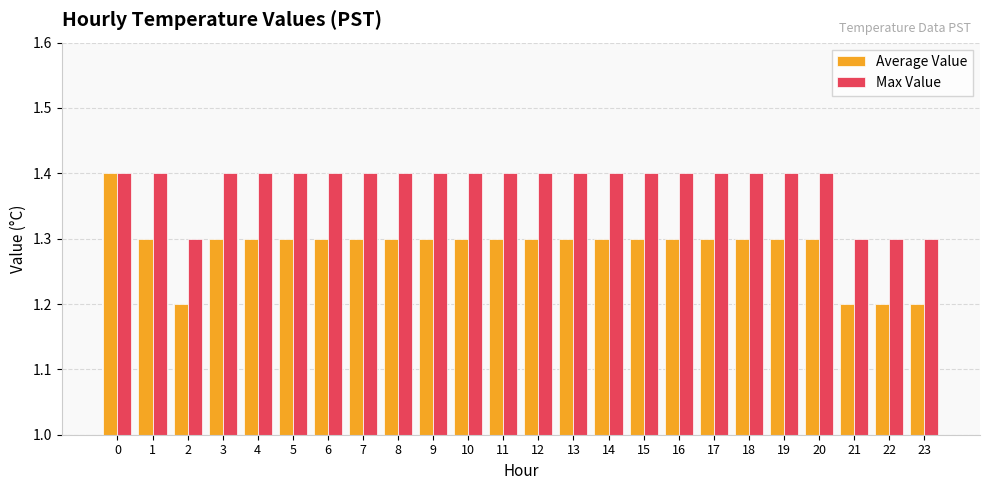

What is the average value of the Max Value series?

1.4